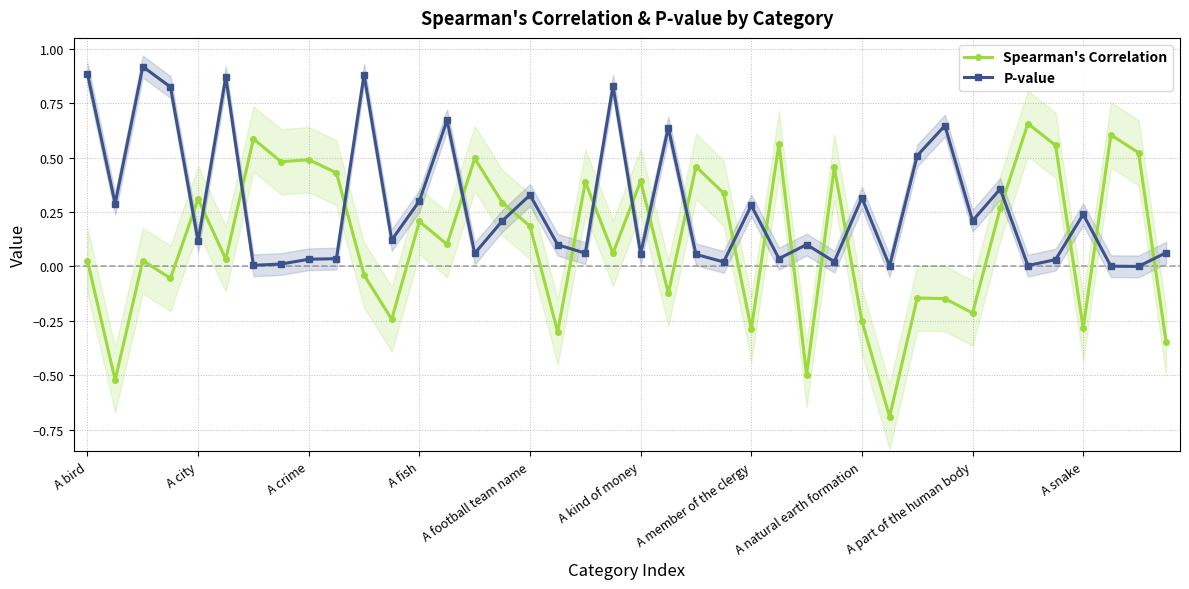

Which series ends up on top after the final intersection of Spearman's Correlation and P-value?

P-value